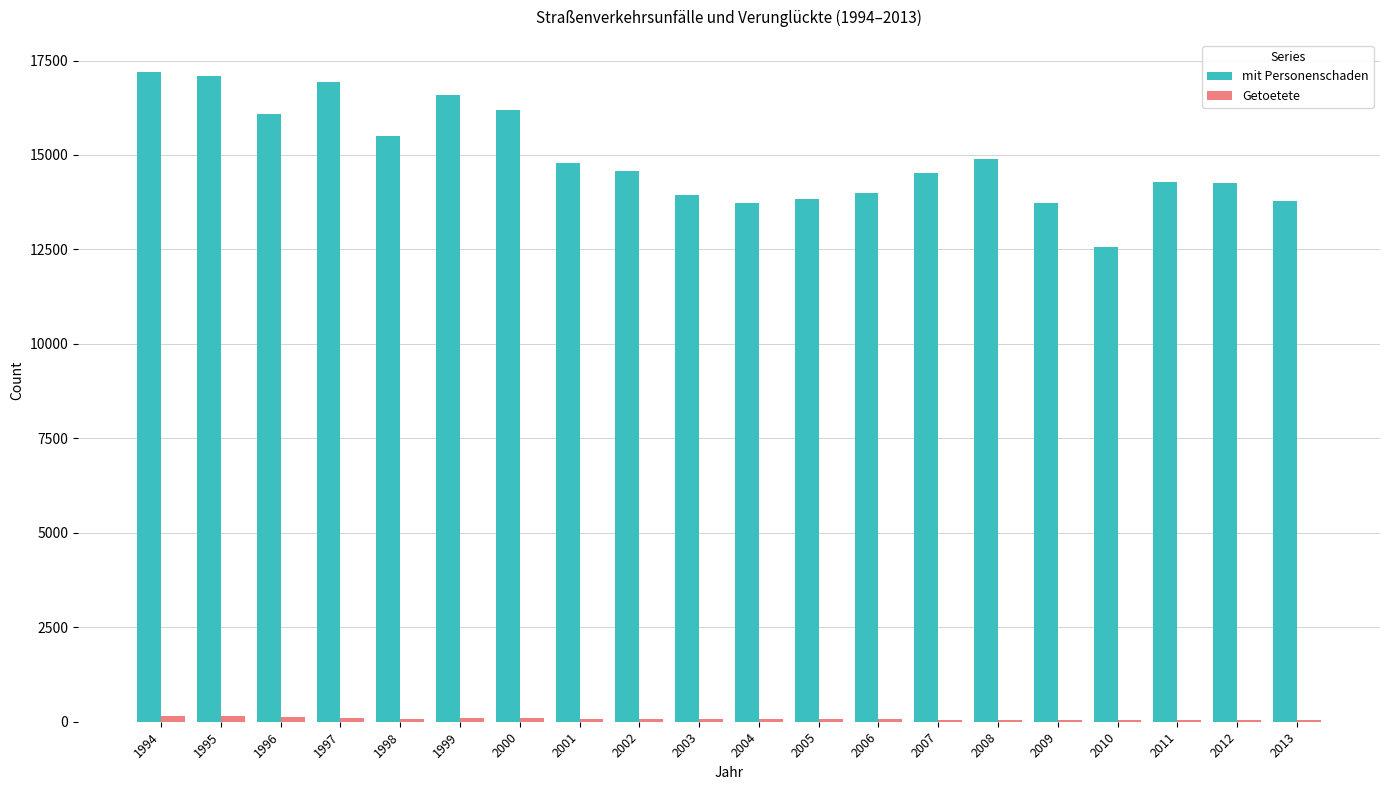

What is the maximum value shown in the chart?

17187